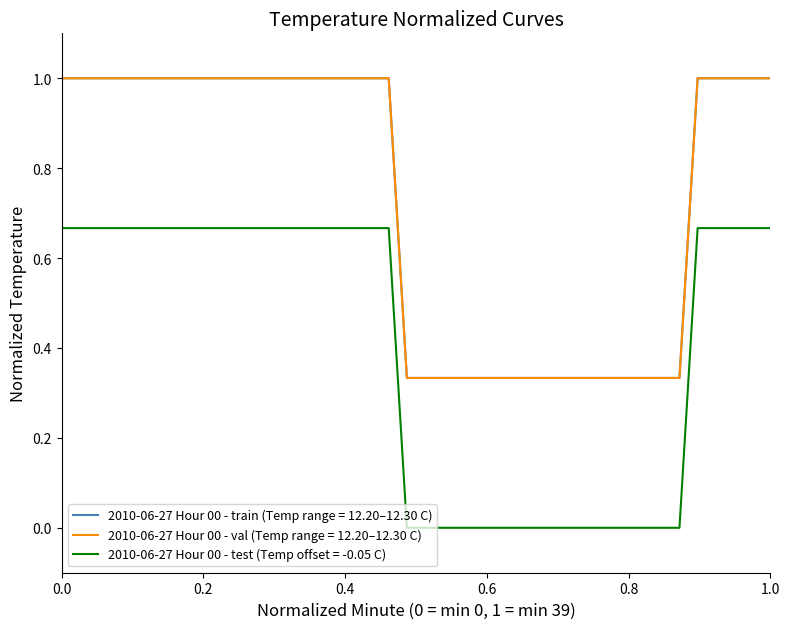

Does the chart display data point markers on the line(s)?

No